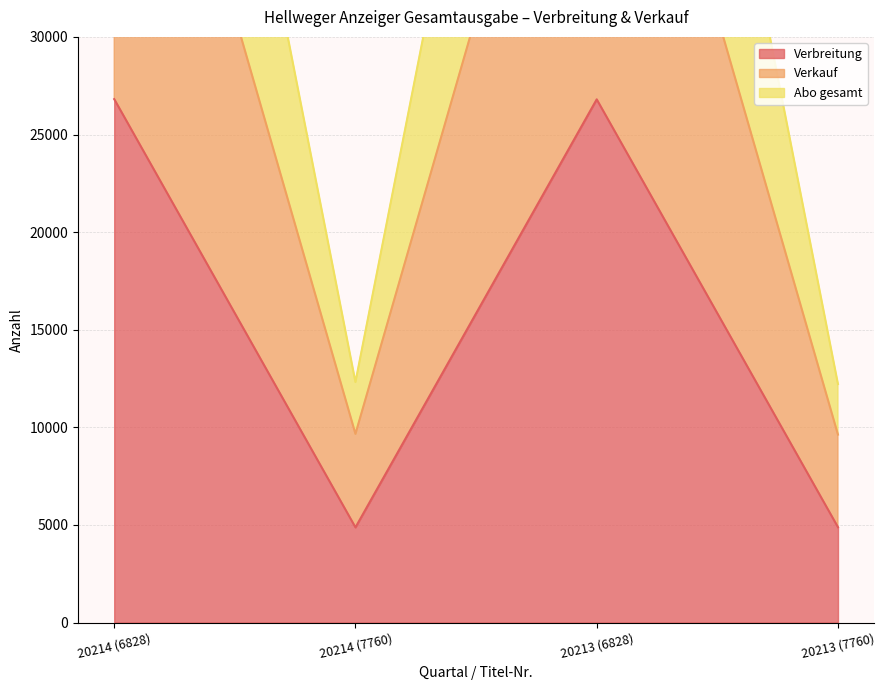

What is the average value of the Verbreitung series?

15843